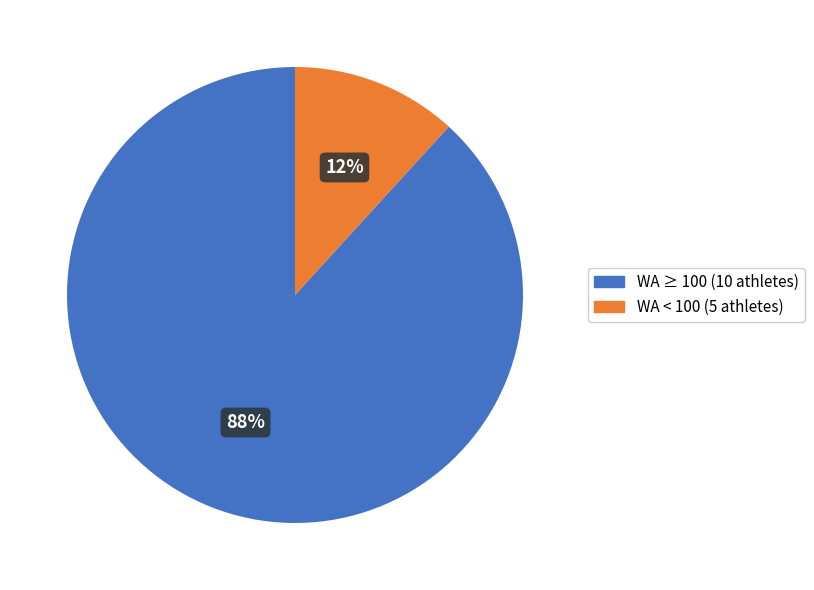

Does any single category account for the majority?

Yes